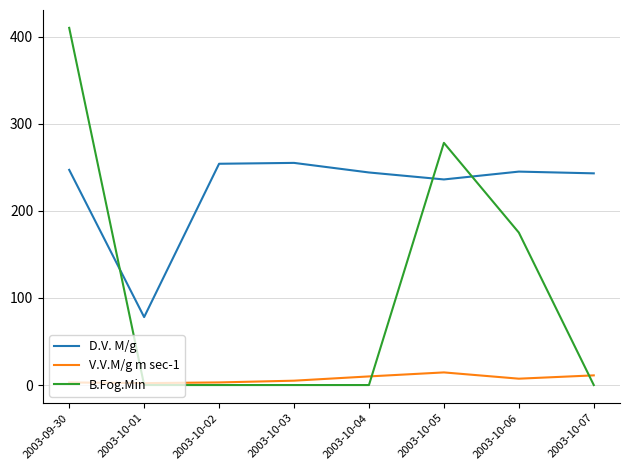

Is the value of V.V.M/g m sec-1 at 2003-10-02 greater than the value of D.V. M/g at 2003-09-30?

No